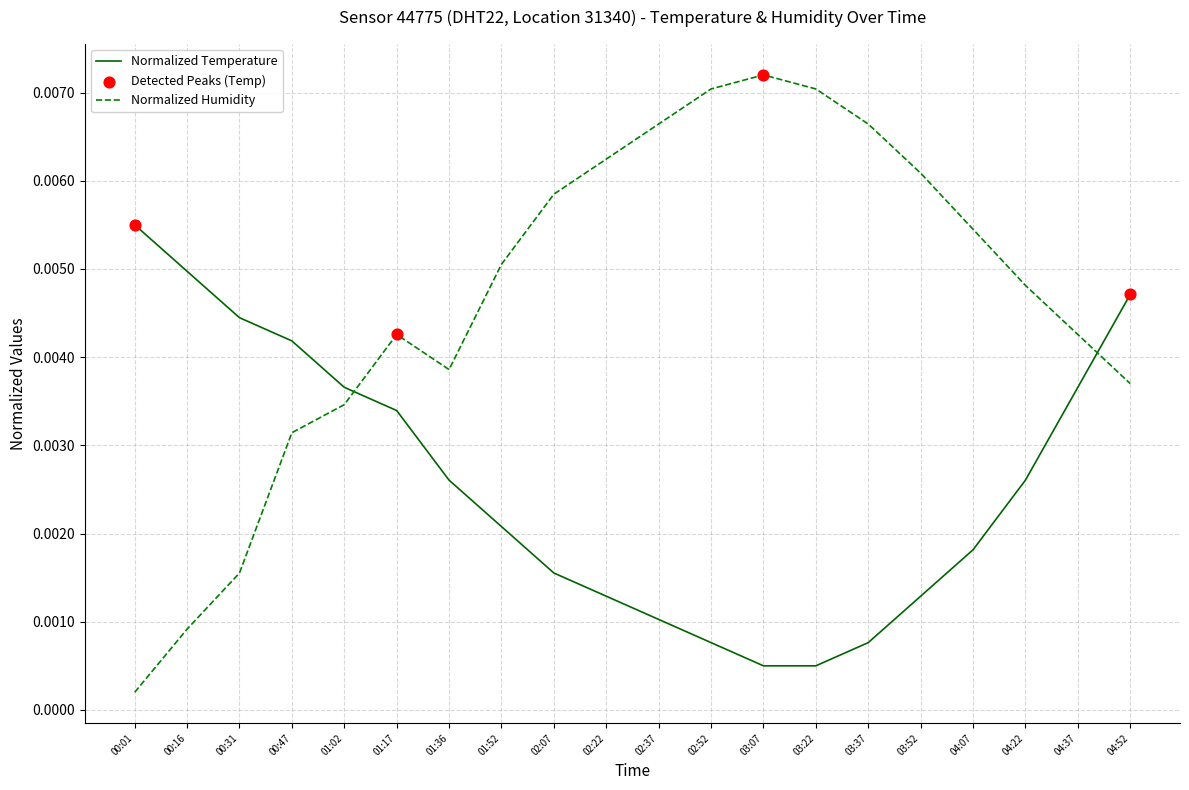

At which category is the sum across all series the highest?

04:52